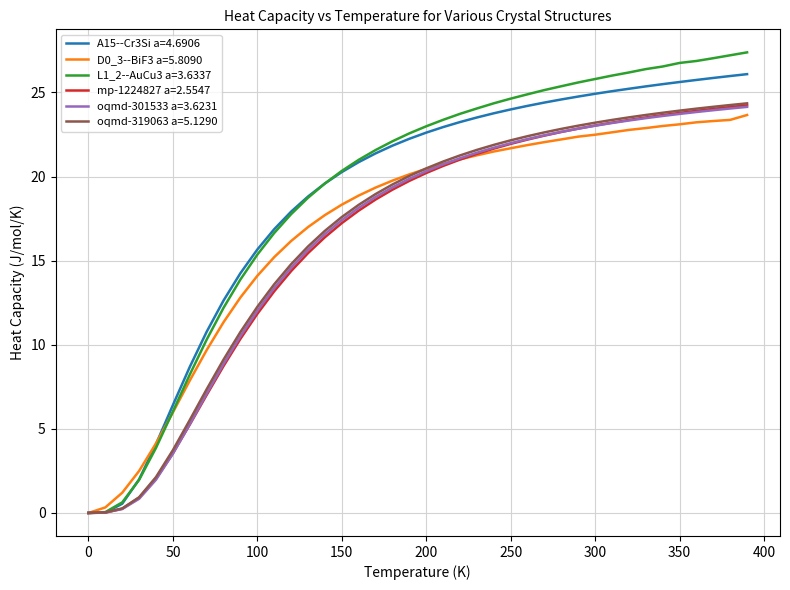

Which series has the widest spread of values?

L1_2--AuCu3 a=3.6337